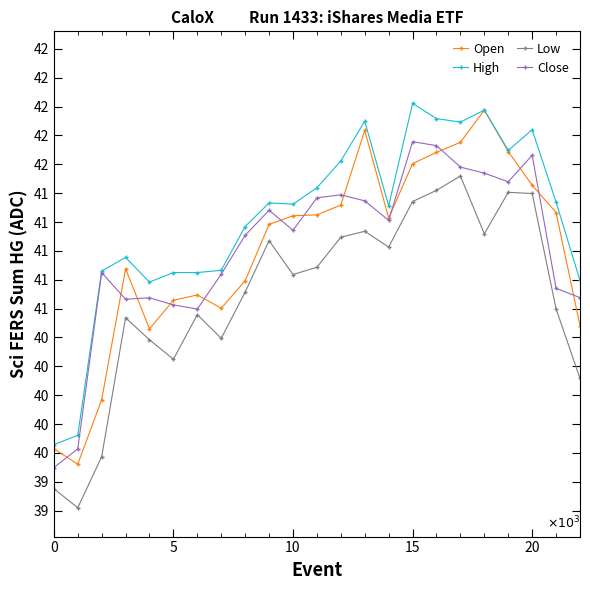

True or false: Open has more than 0 interior local peaks.

True